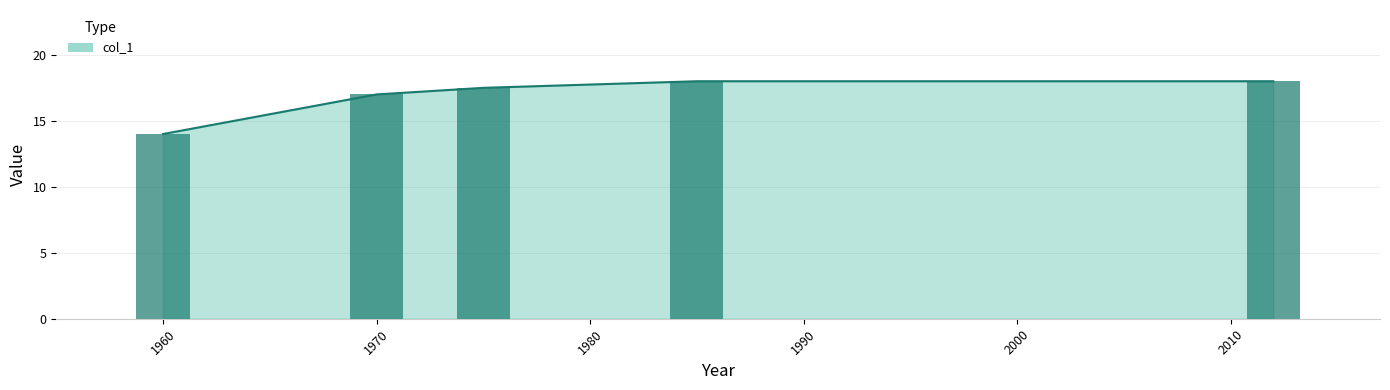

What is the change in value from 1970 to 2012?

+1.0